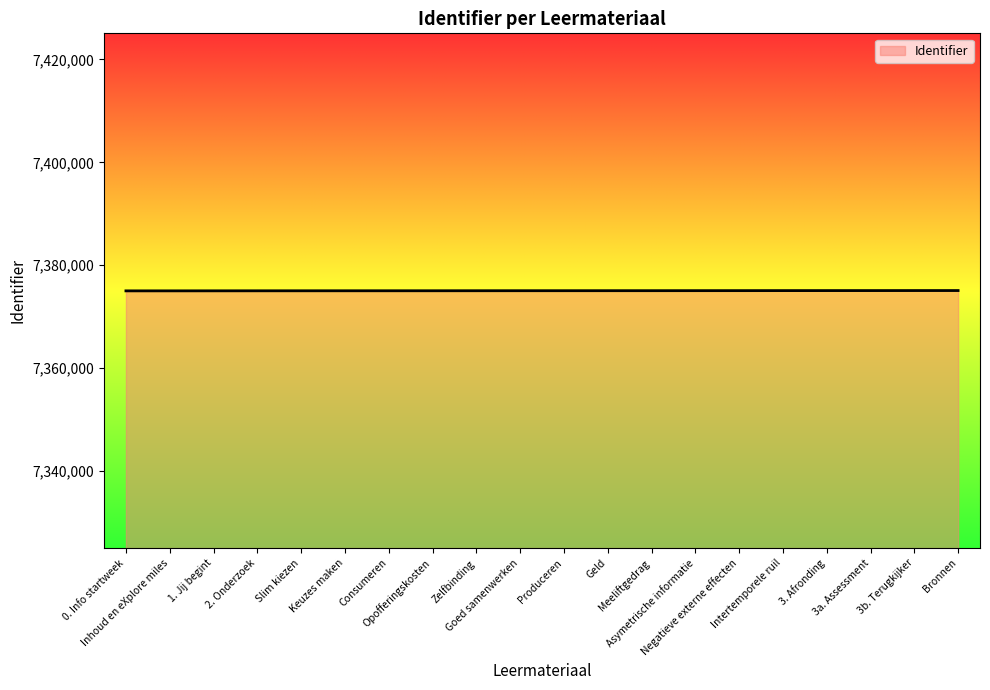

What is the minimum value shown in the chart?

7375019